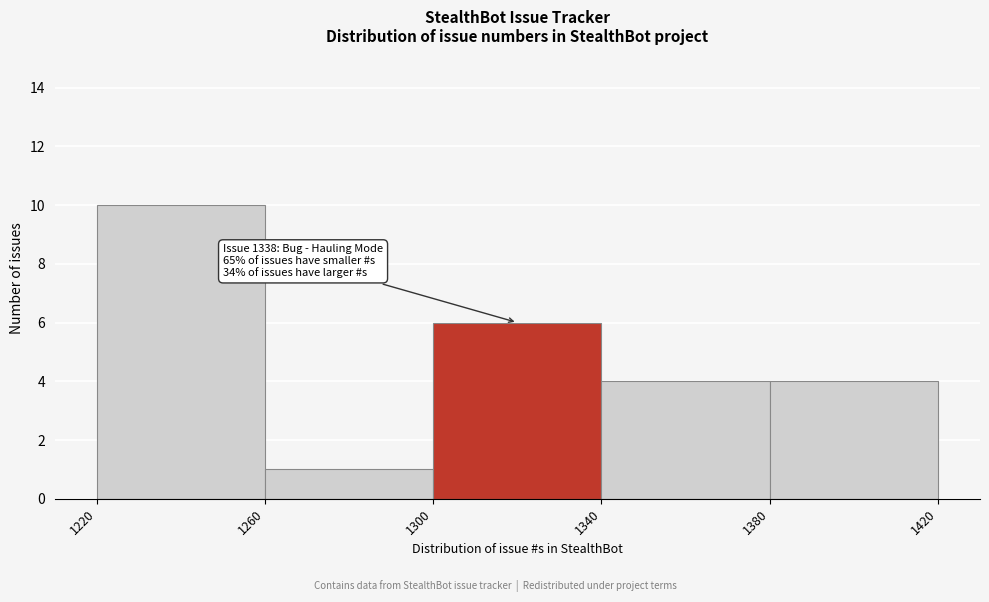

Over which range of the x-axis is the bar tallest?

1220 to 1260